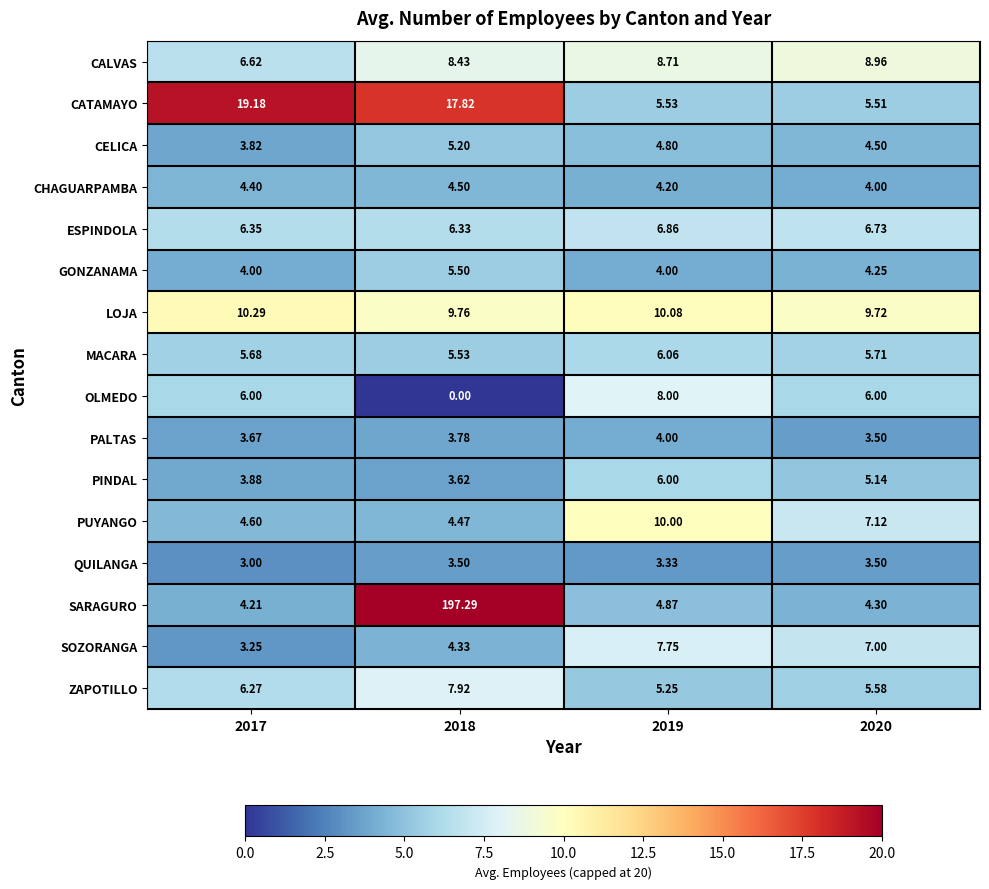

What is the difference between the highest and lowest values at 2017?

16.2